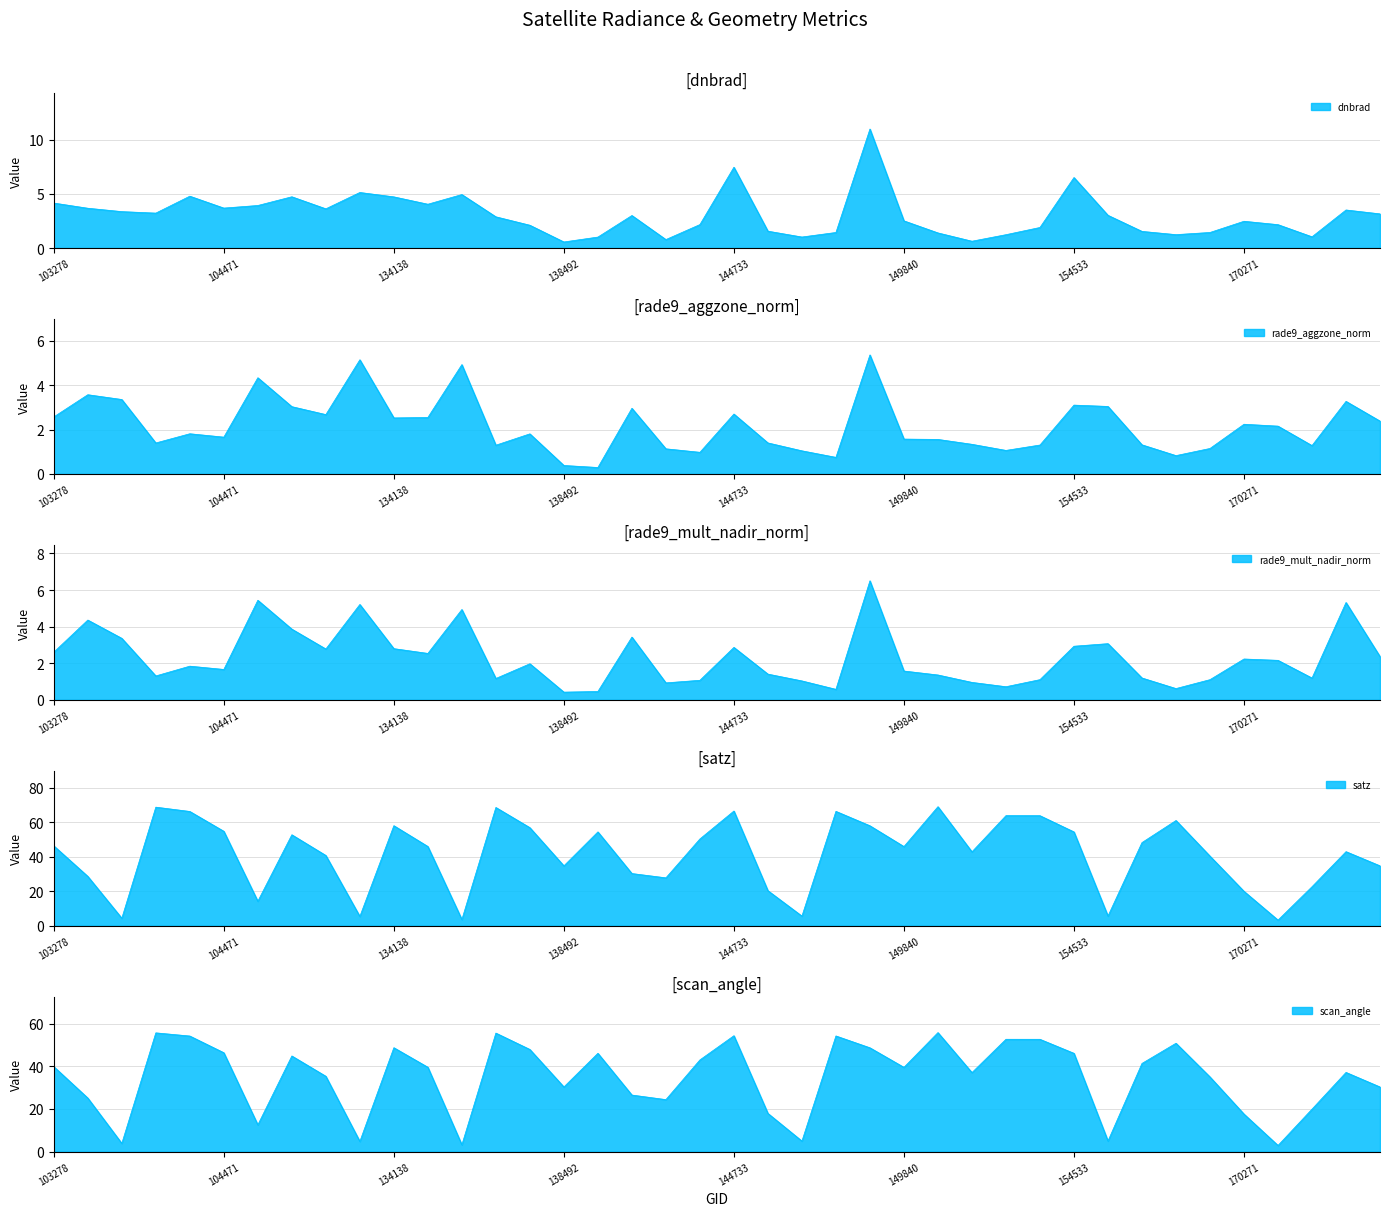

How many data points does each series have?

40